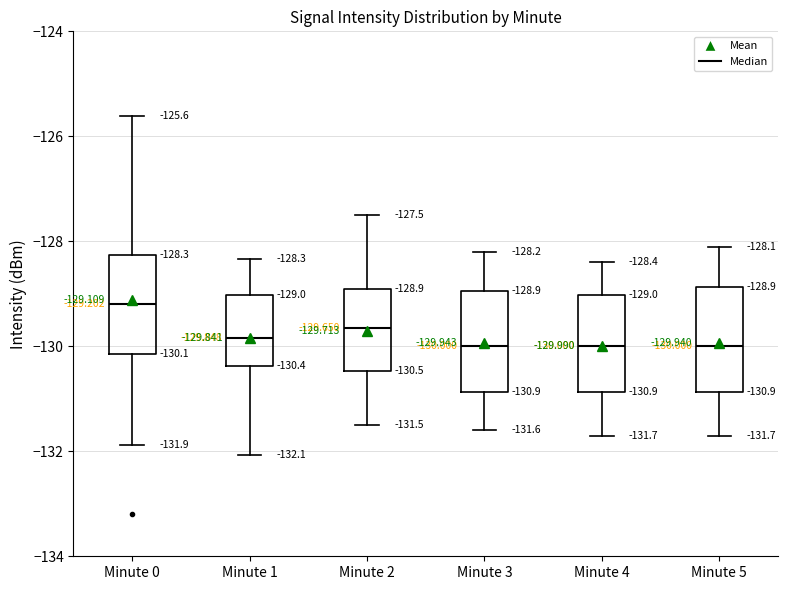

Which box has the highest median line?

Minute 0